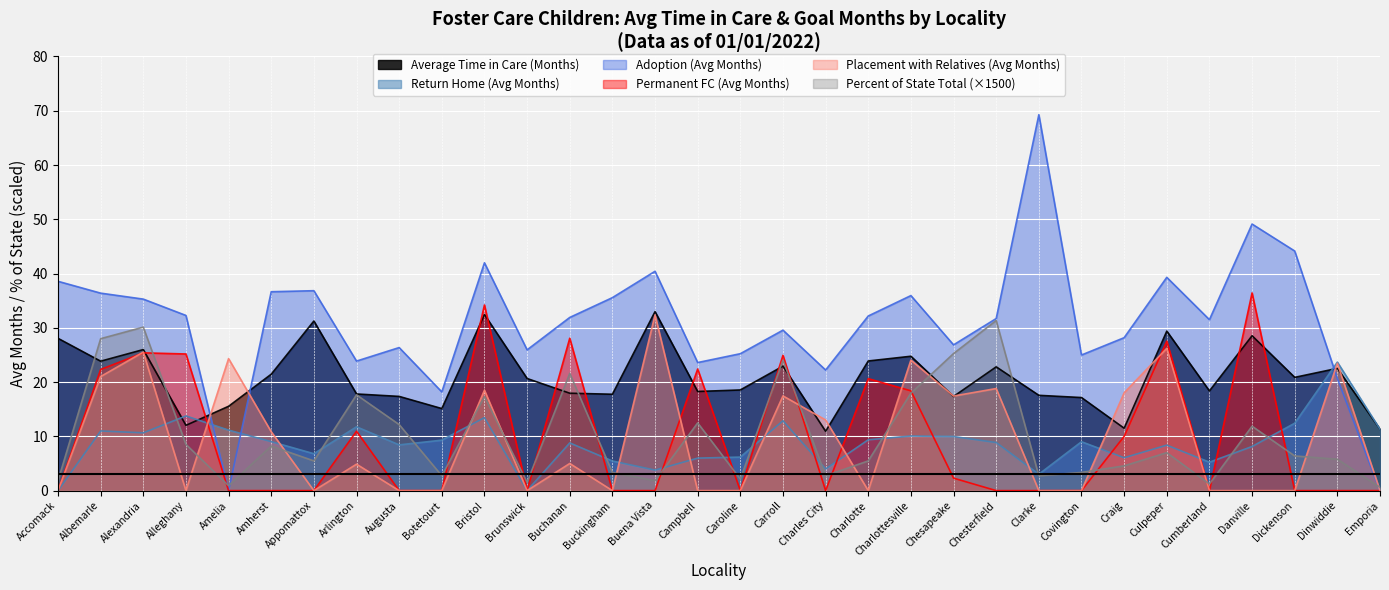

Rank the categories by Permanent FC (Avg Months) value from highest to lowest.

Danville, Bristol, Buchanan, Culpeper, Alexandria, Alleghany, Carroll, Campbell, Albemarle, Charlotte, Charlottesville, Arlington, Craig, Chesapeake, Accomack, Amelia, Amherst, Appomattox, Augusta, Botetourt, Brunswick, Buckingham, Buena Vista, Caroline, Charles City, Chesterfield, Clarke, Covington, Cumberland, Dickenson, Dinwiddie, Emporia